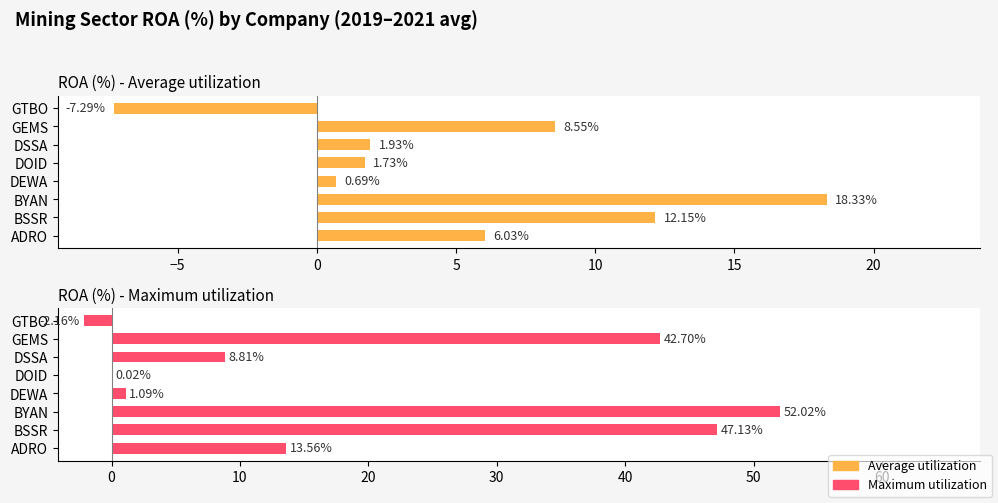

True or false: Maximum utilization has a value of 3.5 at DSSA.

False